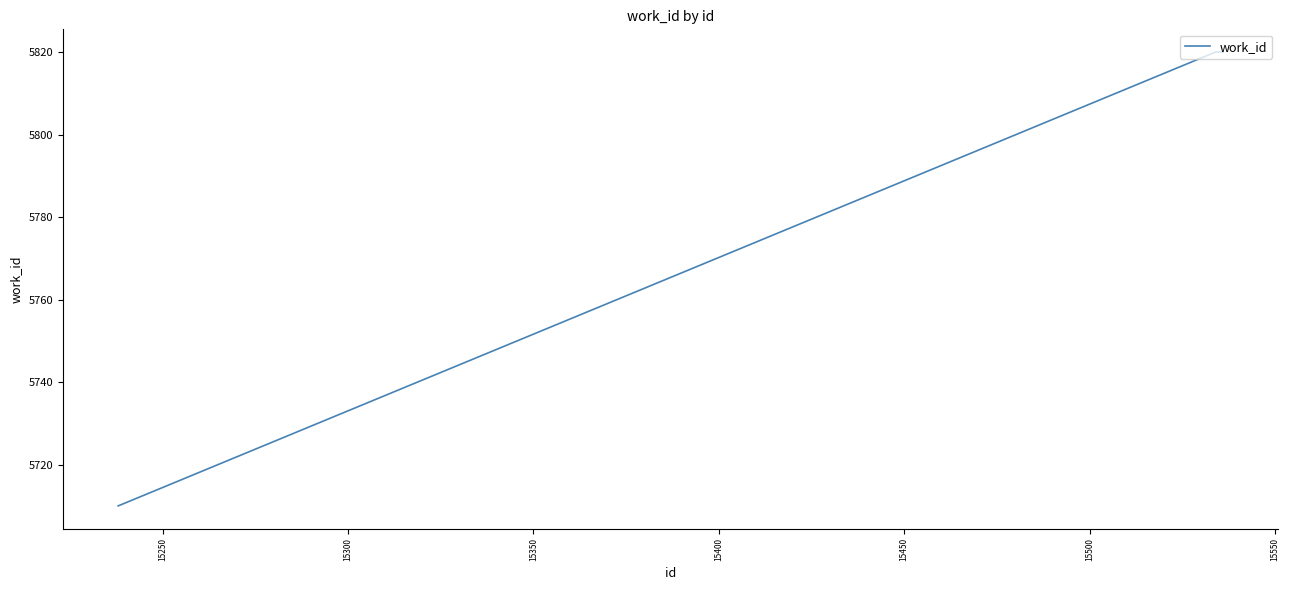

What is the difference between the maximum and minimum values?

110